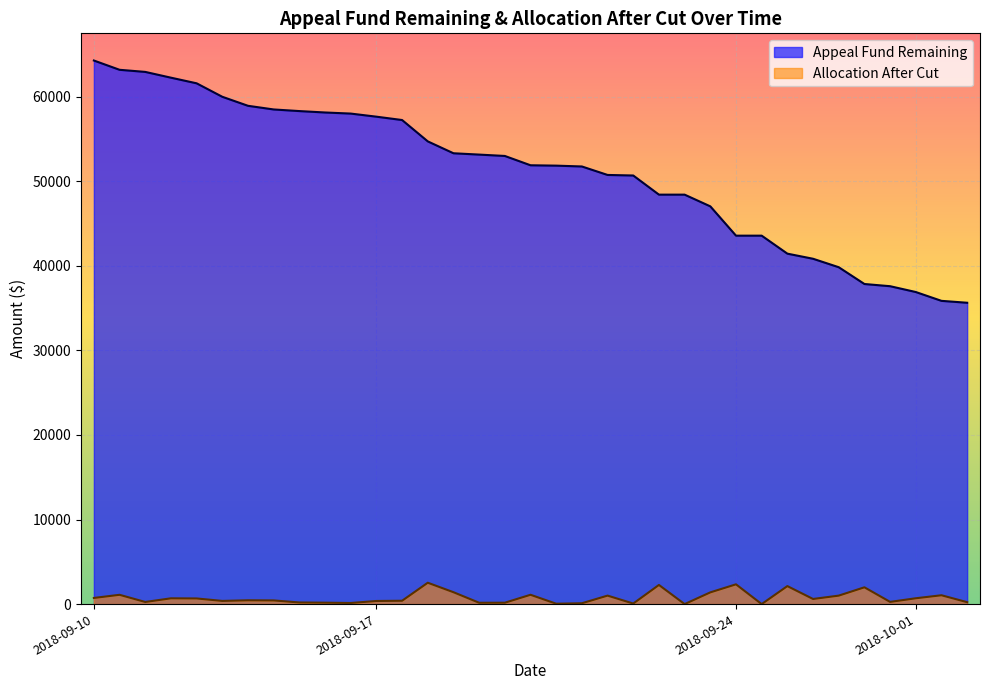

How many values in the Appeal Fund Remaining series exceed 51887?

18